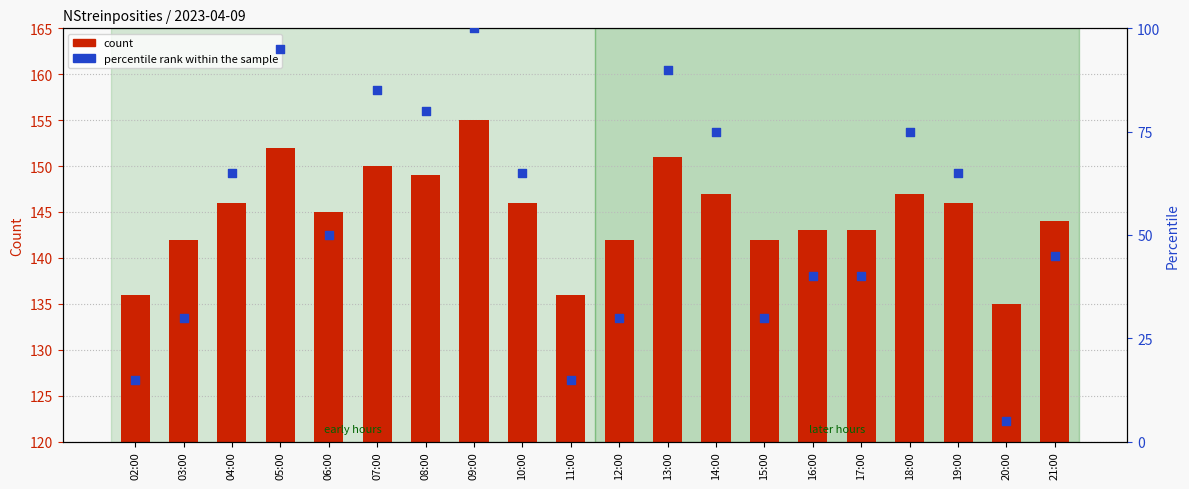

What are all the series names shown in the legend?

count, percentile rank within the sample